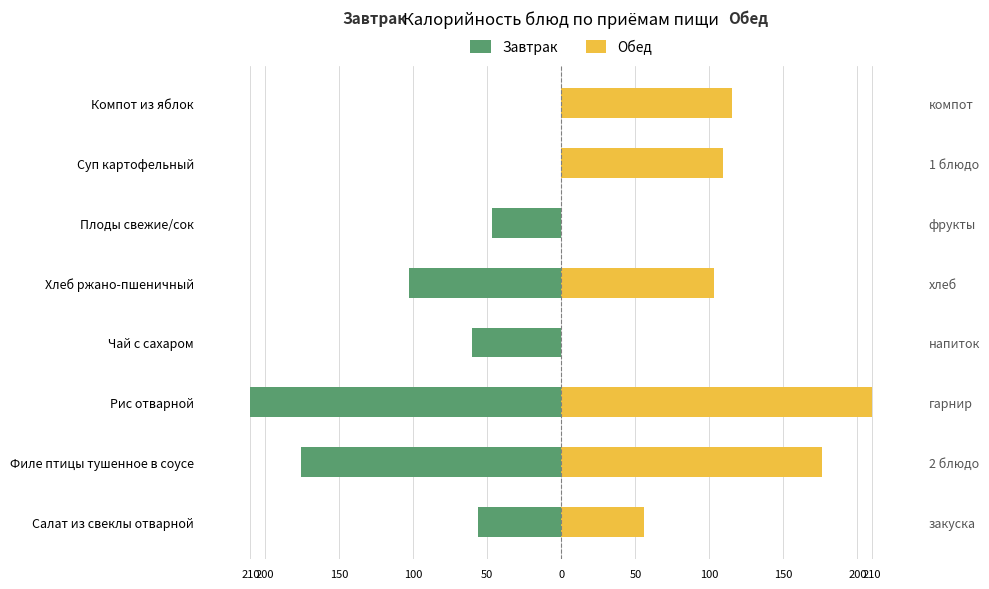

At Рис отварной, list the series in order from largest to smallest.

Обед, Завтрак